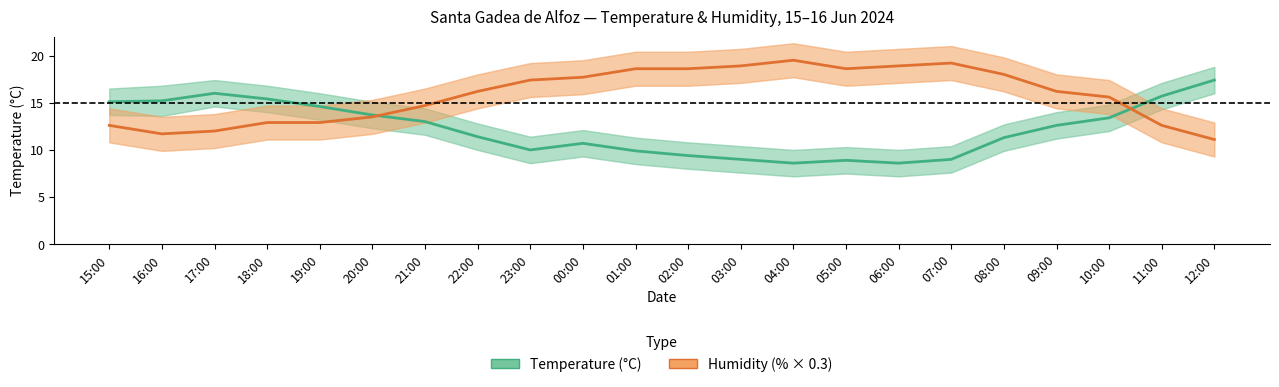

Is it true that Humidity (% × 0.3) equals 17.4 at 23:00?

True